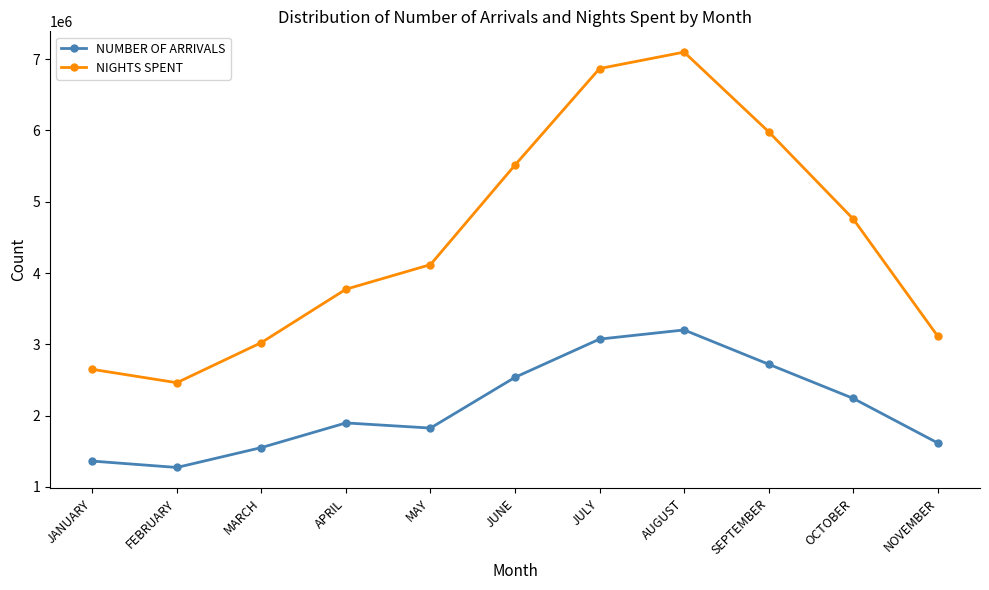

What is the sum of the NIGHTS SPENT values at SEPTEMBER and NOVEMBER?

9094889